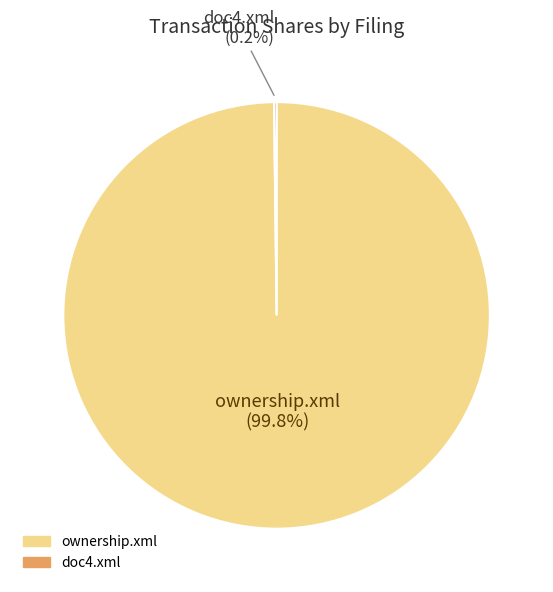

Which category has the biggest portion of the pie?

ownership.xml